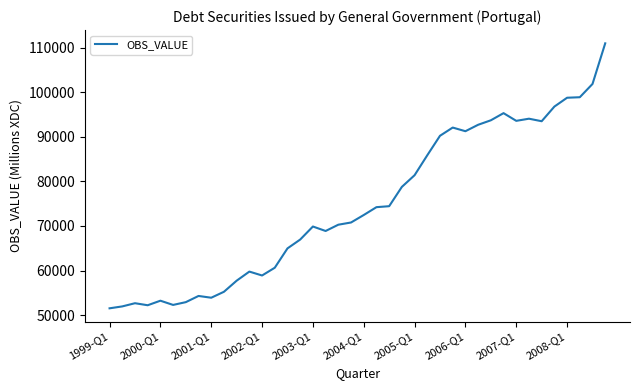

What is the greatest value displayed?

110985.4